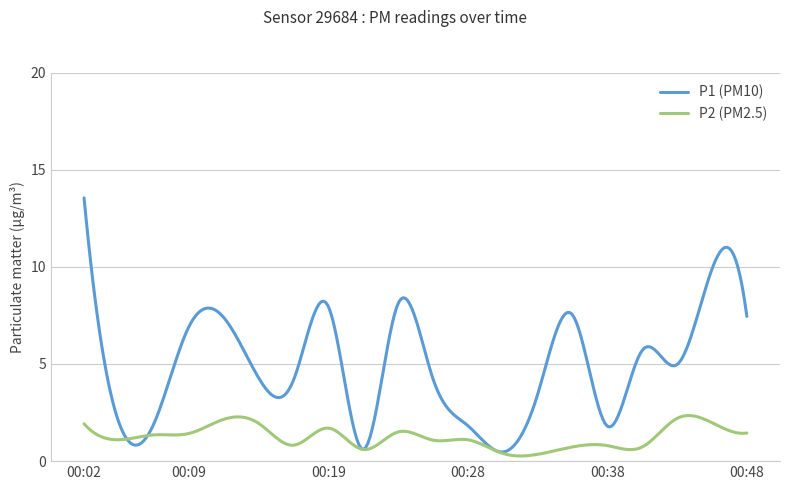

Rank the series by their maximum value, from highest to lowest.

P1 (PM10), P2 (PM2.5)